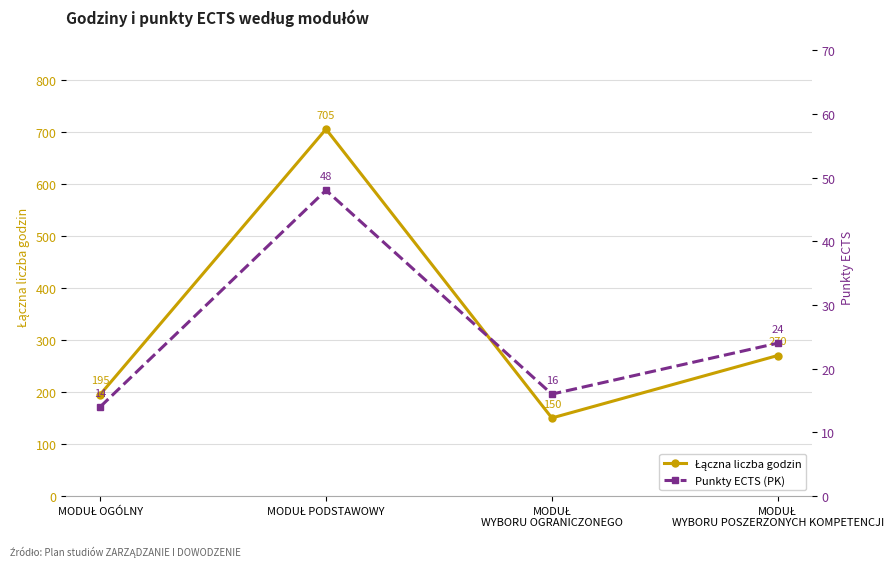

True or false: Punkty ECTS (PK) has a value of 24 at MODUŁ
WYBORU POSZERZONYCH KOMPETENCJI.

True